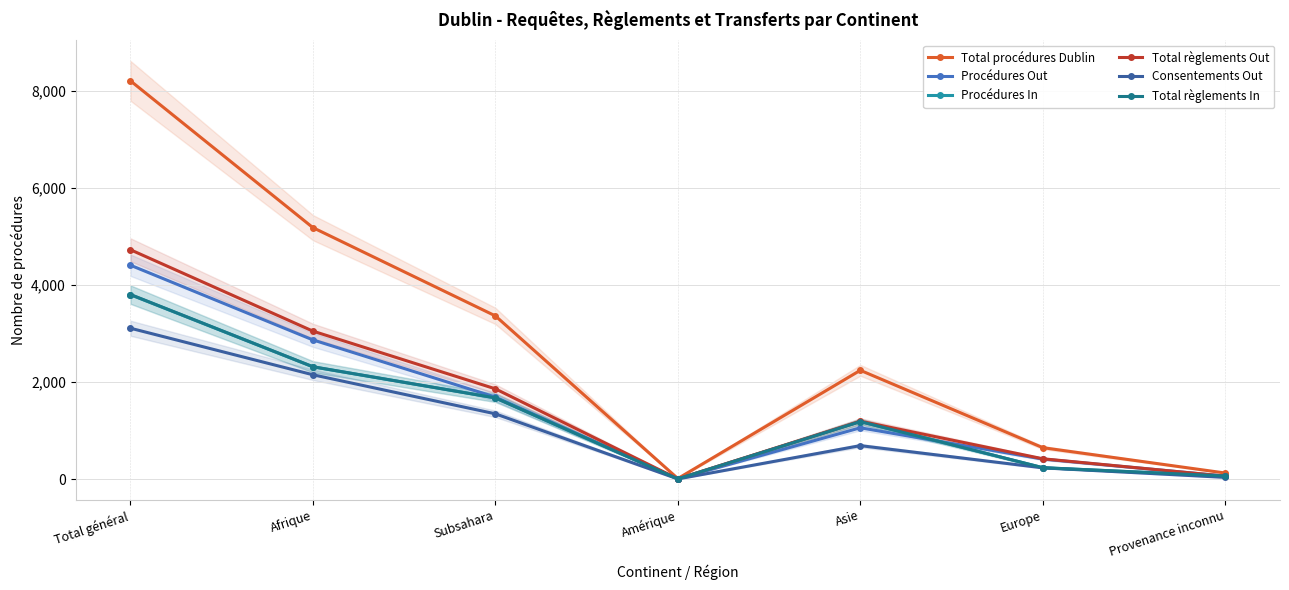

What is the difference between the maximum and minimum values in the Total règlements Out series?

4724